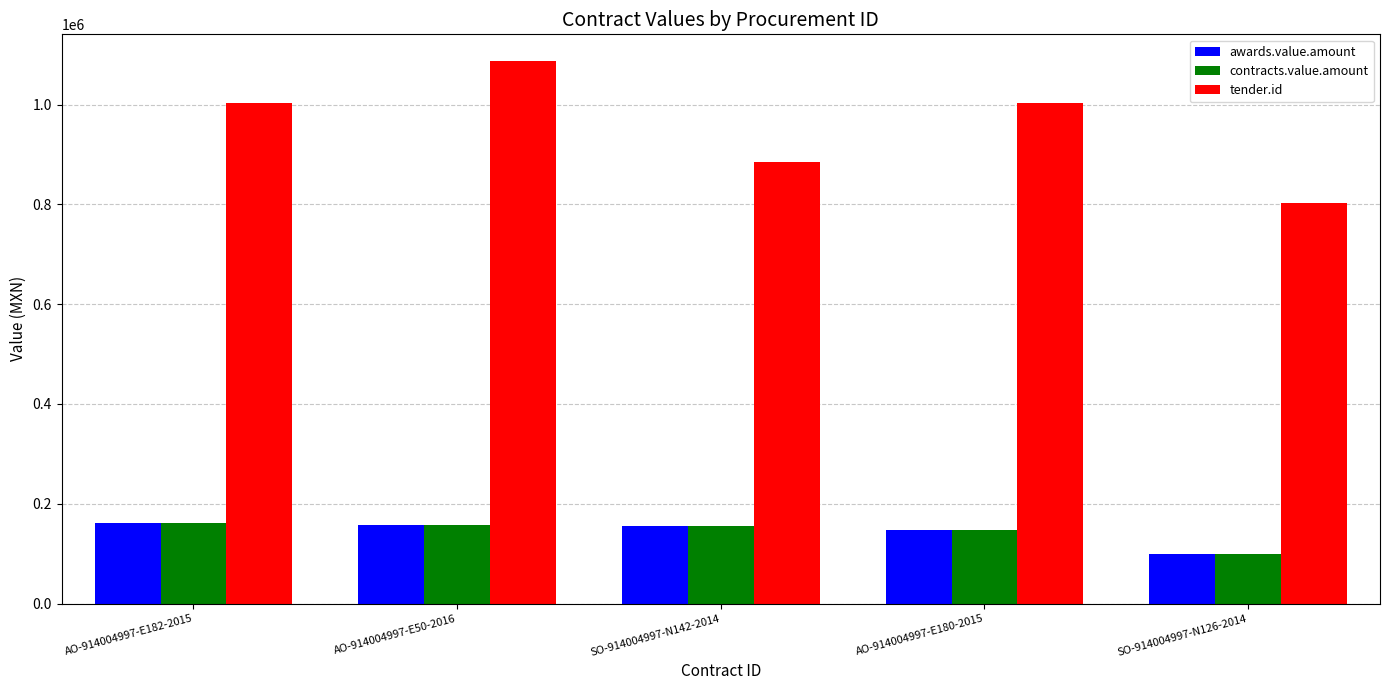

How many bars are there in total?

15